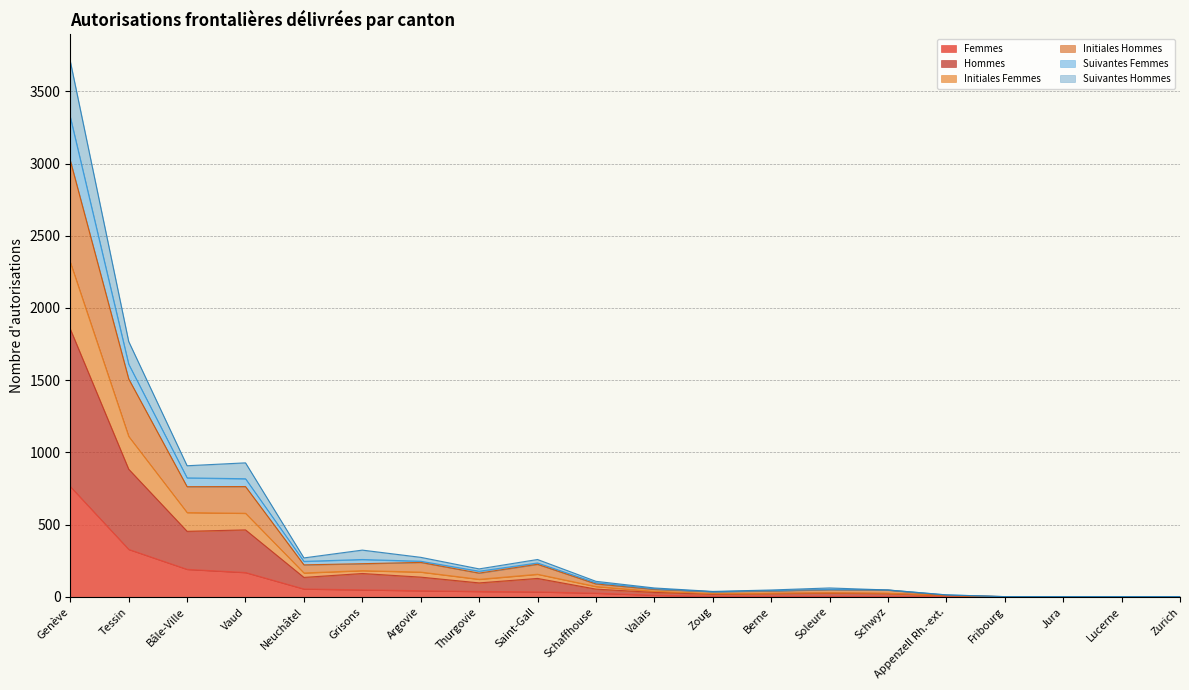

The Suivantes Hommes series shows 385 at Argovie. True or false?

False